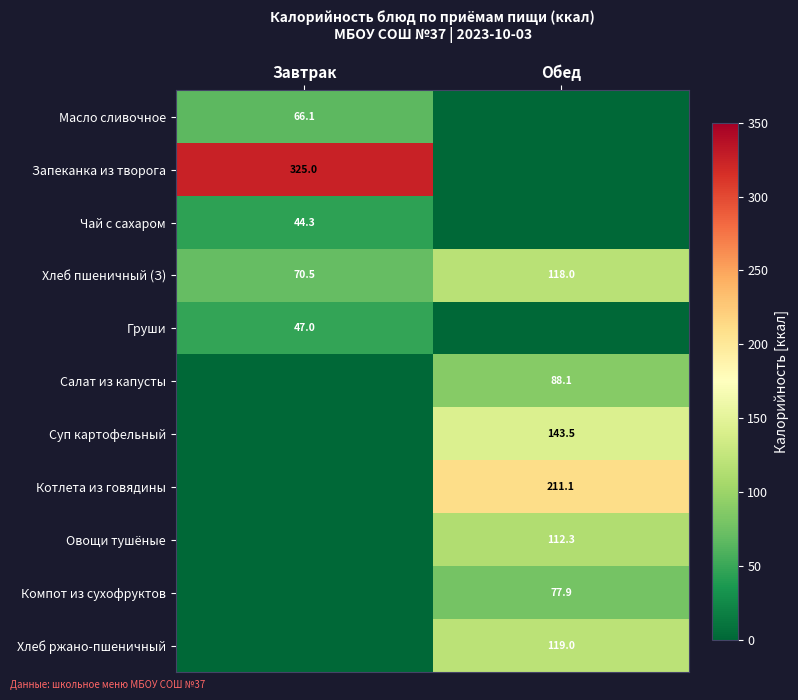

The value of Чай с сахаром at Завтрак is 44.3. True or false?

True